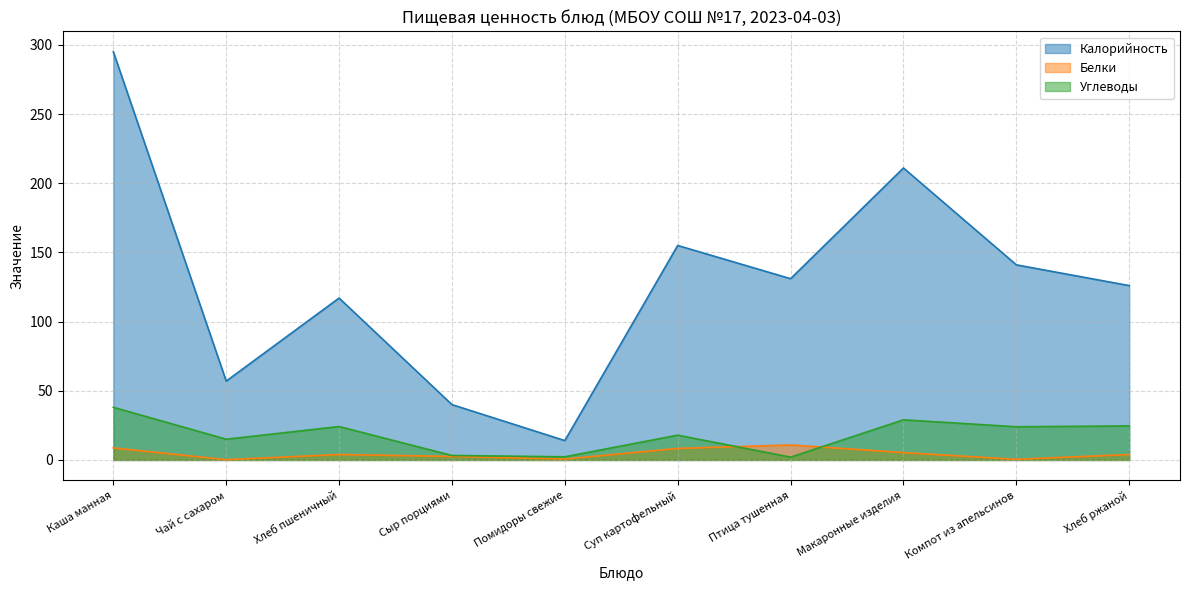

The value of Углеводы at Сыр порциями is 3.2. True or false?

True